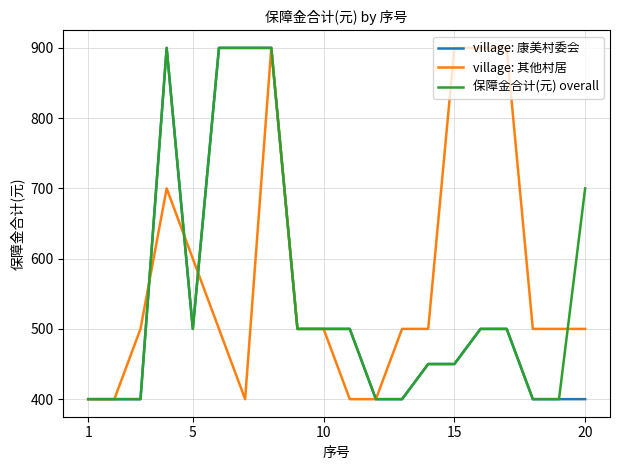

What is the lowest value of the village: 康美村委会 series?

400